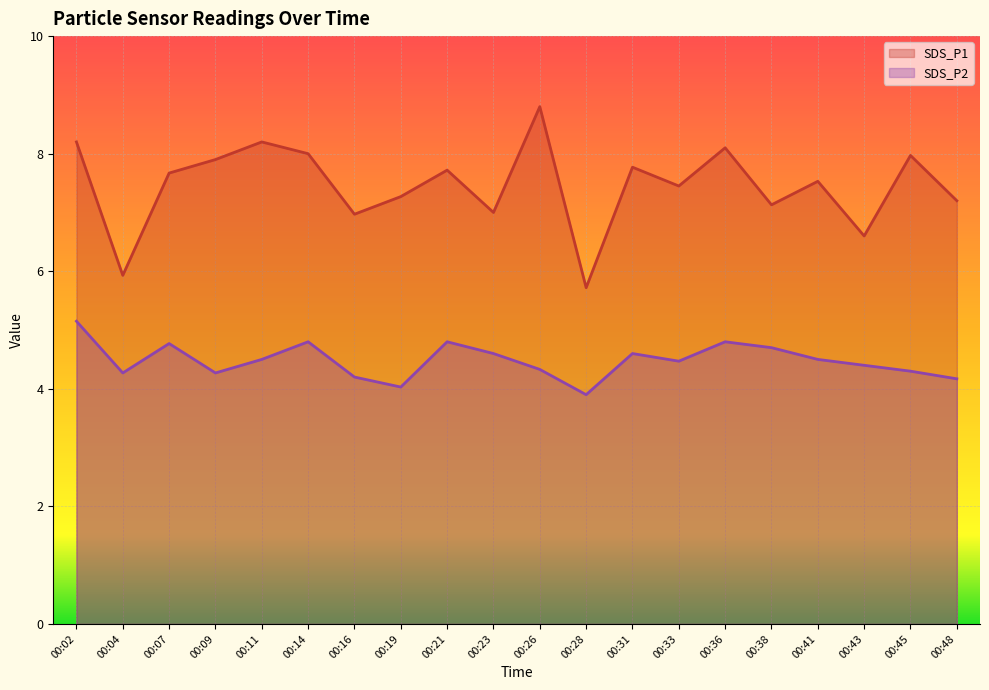

How many distinct data groups are displayed?

2